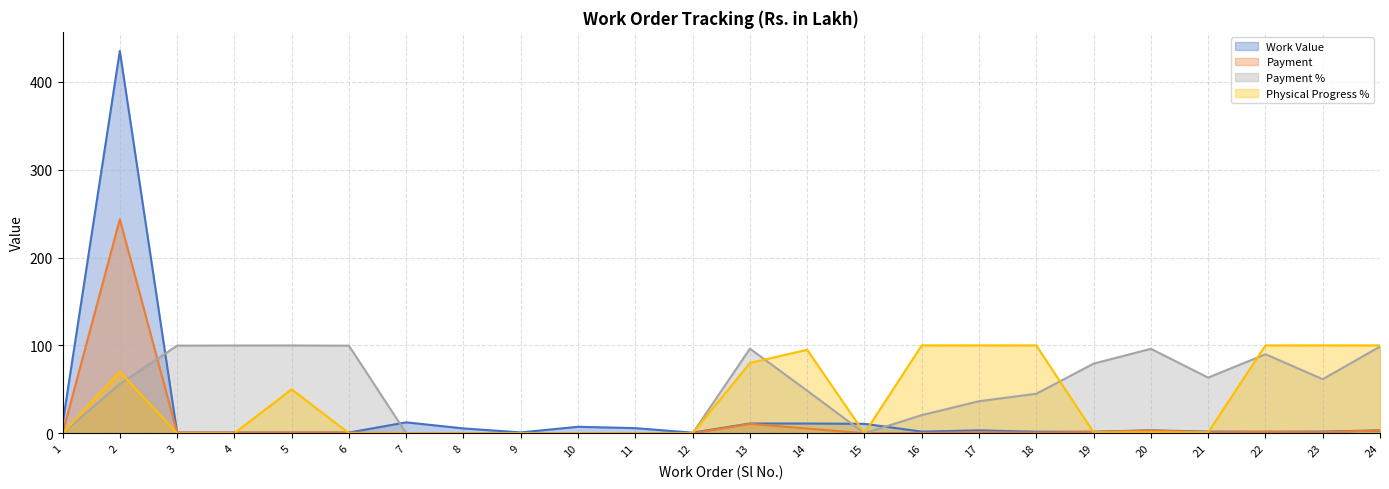

How many lines are shown in the chart?

4